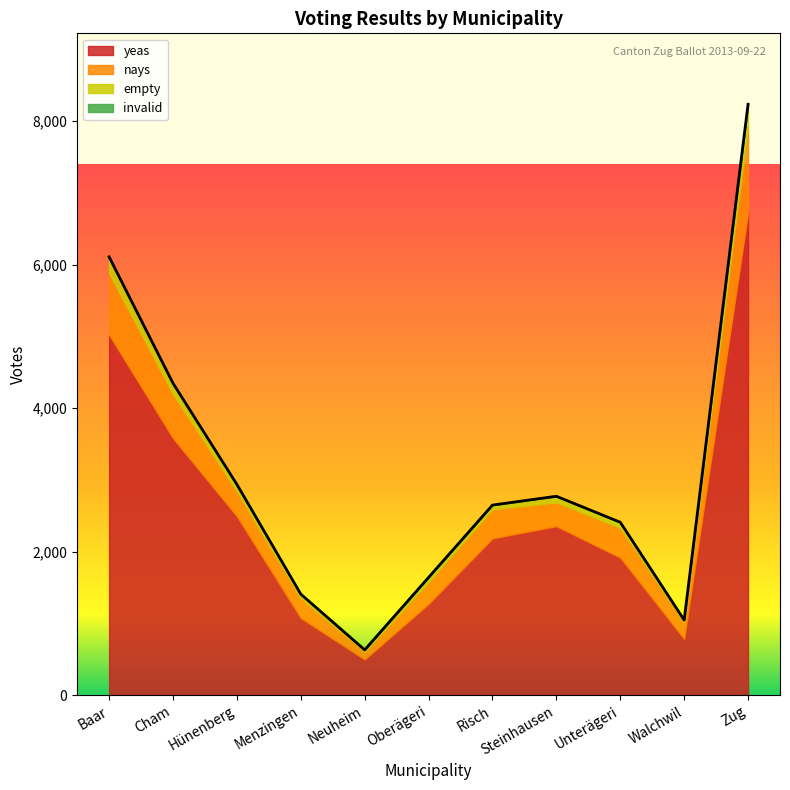

Is the value of invalid at Baar greater than the value of yeas at Zug?

No